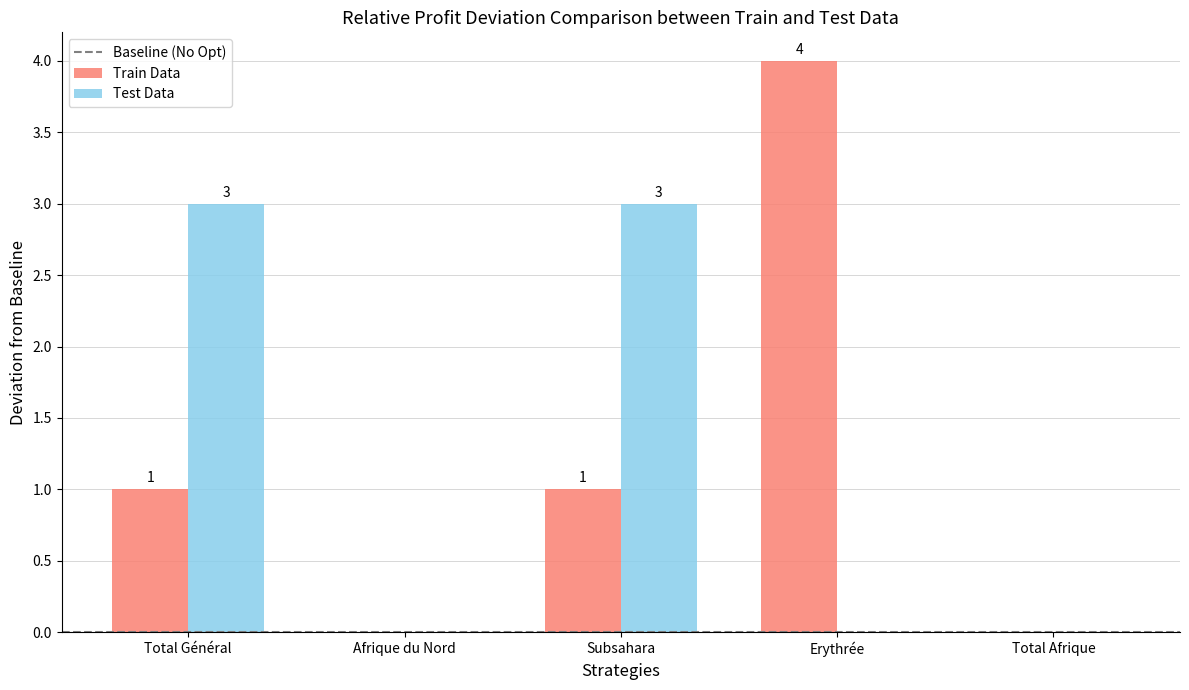

How many groups of bars are there?

5